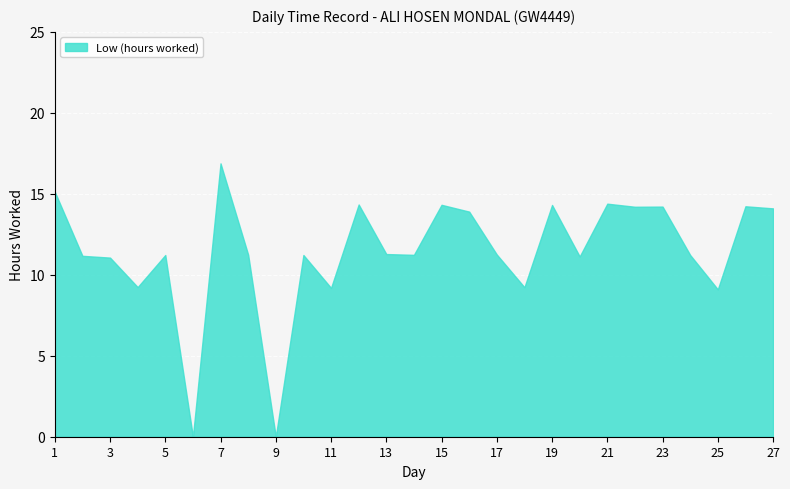

True or false: there are more than 2 points higher than both neighbors.

True